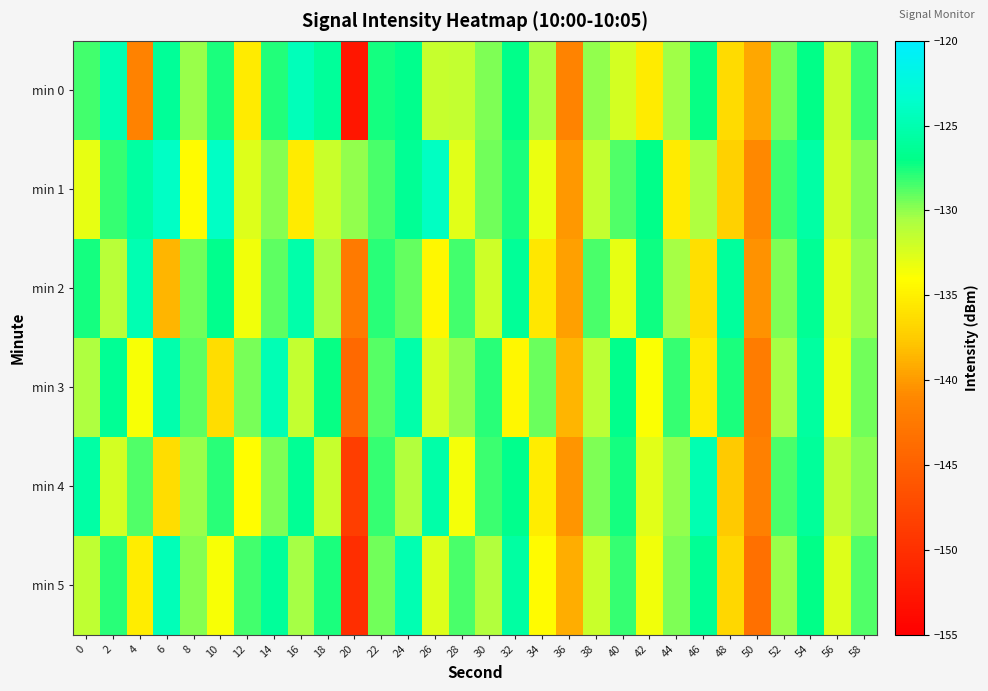

Reading left to right, extract all data points from this chart.

min 0: 0=-128.4	2=-124.8	4=-141.6	6=-126.2	8=-130.2	10=-127.6	12=-135.4	14=-127.7	16=-124.5	18=-126.1	20=-152.6	22=-127.5	24=-126.8	26=-131.7	28=-131.6	30=-129.6	32=-126.9	34=-130.6	36=-141.4	38=-130.0	40=-132.2	42=-135.3	44=-130.3	46=-127.1	48=-136.4	50=-139.3	52=-129.4	54=-127.1	56=-131.8	58=-128.2
min 1: 0=-133.0	2=-128.1	4=-125.7	6=-123.8	8=-134.3	10=-123.9	12=-132.7	14=-129.7	16=-135.4	18=-131.8	20=-130.0	22=-128.5	24=-126.3	26=-124.1	28=-132.8	30=-129.4	32=-127.6	34=-133.2	36=-140.1	38=-131.5	40=-128.7	42=-126.9	44=-135.4	46=-130.8	48=-137.2	50=-141.0	52=-128.3	54=-125.6	56=-132.1	58=-129.8
min 2: 0=-127.5	2=-131.2	4=-124.8	6=-138.6	8=-129.3	10=-126.7	12=-133.4	14=-128.9	16=-125.2	18=-130.6	20=-142.3	22=-127.8	24=-129.1	26=-134.5	28=-128.4	30=-131.9	32=-126.2	34=-135.7	36=-139.8	38=-128.6	40=-133.1	42=-127.3	44=-130.4	46=-136.2	48=-125.9	50=-140.5	52=-129.7	54=-126.4	56=-132.8	58=-130.2
min 3: 0=-130.8	2=-126.4	4=-133.7	6=-125.1	8=-128.9	10=-136.3	12=-129.5	14=-124.7	16=-131.6	18=-127.2	20=-144.1	22=-128.8	24=-125.3	26=-132.4	28=-130.1	30=-127.9	32=-134.6	34=-129.2	36=-138.7	38=-131.3	40=-126.8	42=-133.9	44=-128.1	46=-135.4	48=-127.6	50=-142.2	52=-130.5	54=-125.8	56=-133.2	58=-129.4
min 4: 0=-125.6	2=-132.3	4=-128.7	6=-136.4	8=-130.2	10=-127.8	12=-134.1	14=-129.6	16=-126.3	18=-131.7	20=-148.5	22=-128.2	24=-130.9	26=-125.4	28=-133.6	30=-128.3	32=-126.8	34=-135.2	36=-140.3	38=-129.7	40=-127.4	42=-132.8	44=-130.1	46=-124.9	48=-137.6	50=-141.8	52=-128.5	54=-126.1	56=-131.4	58=-129.9
min 5: 0=-131.4	2=-127.9	4=-135.2	6=-124.6	8=-129.8	10=-133.7	12=-128.4	14=-126.1	16=-130.5	18=-127.6	20=-150.2	22=-129.3	24=-124.8	26=-132.7	28=-128.6	30=-130.9	32=-125.7	34=-134.3	36=-139.1	38=-131.8	40=-128.2	42=-133.5	44=-129.7	46=-126.4	48=-136.8	50=-143.4	52=-130.2	54=-127.1	56=-132.6	58=-128.7